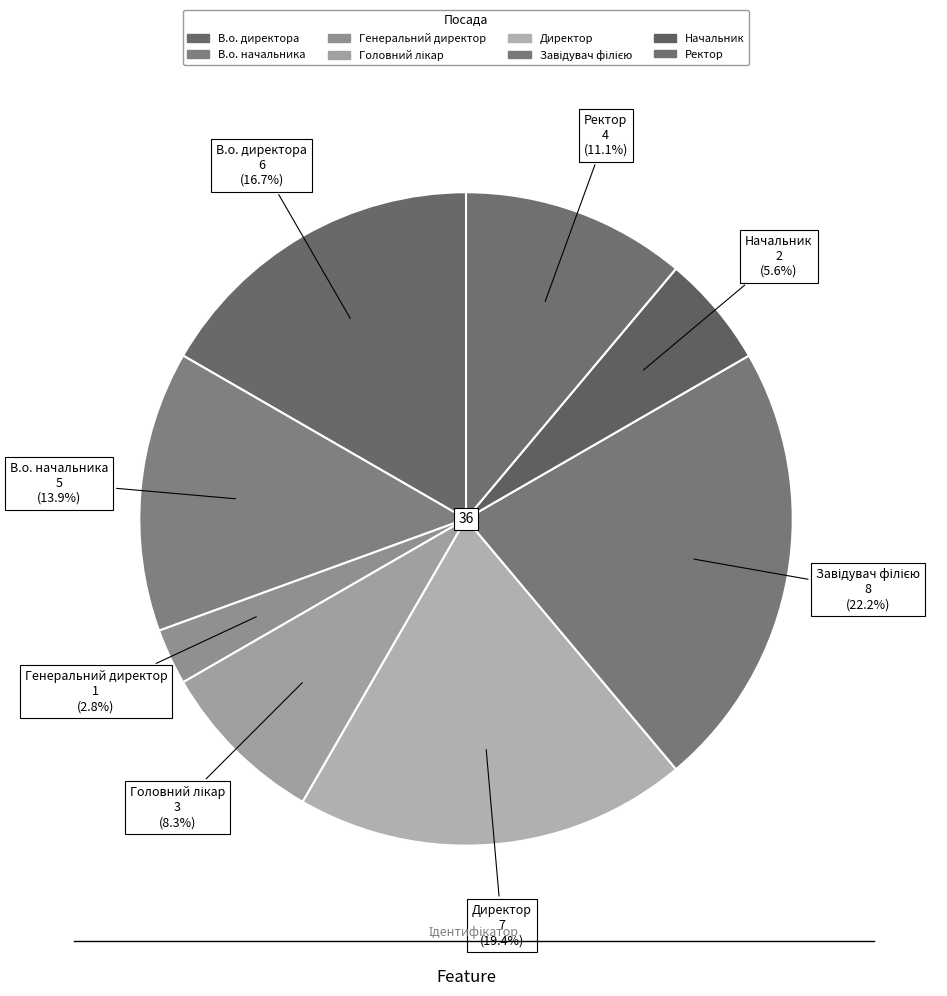

To the nearest percent, what percentage of the pie is Ректор?

11%